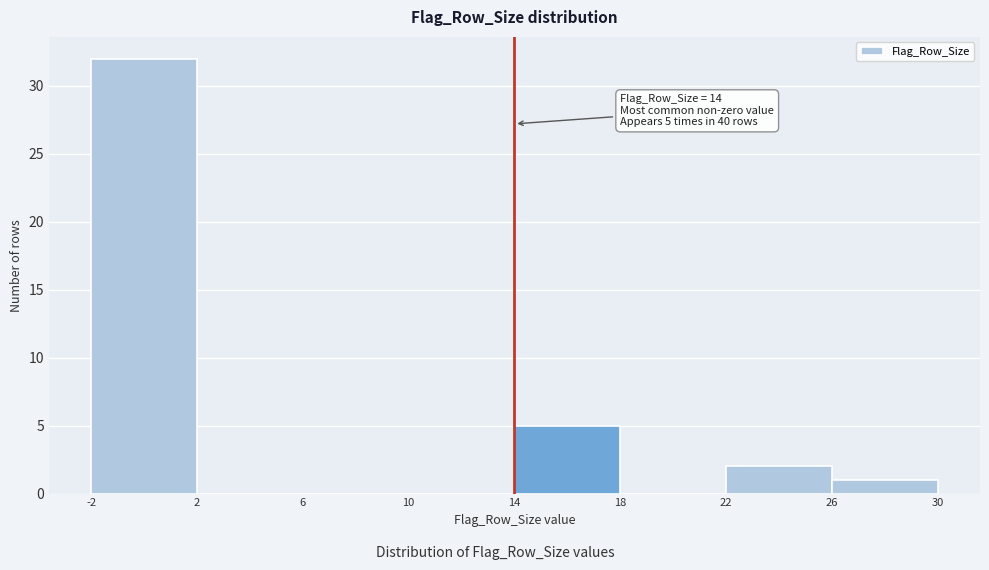

Which range on the x-axis has the tallest bar?

-2 to 2